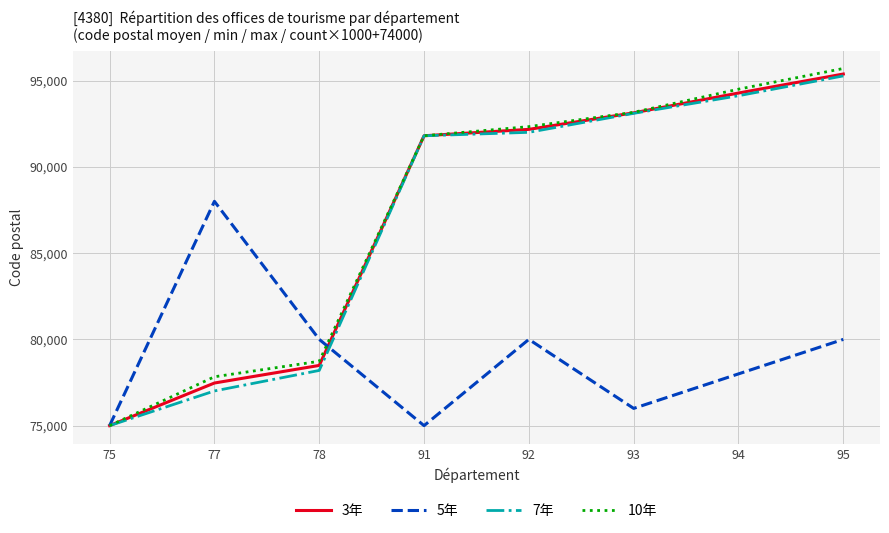

Reading right to left, extract all data points from this chart.

3年: 95=95378.3	94=94277.5	93=93130.0	92=92171.7	91=91800.0	78=78490.0	77=77470.4	75=75001.0
5年: 95=80000.0	94=78000.0	93=76000.0	92=80000.0	91=75000.0	78=80000.0	77=88000.0	75=75000.0
7年: 95=95270.0	94=94120.0	93=93100.0	92=92000.0	91=91800.0	78=78200.0	77=77011.0	75=75001.0
10年: 95=95700.0	94=94500.0	93=93160.0	92=92330.0	91=91800.0	78=78730.0	77=77833.0	75=75001.0